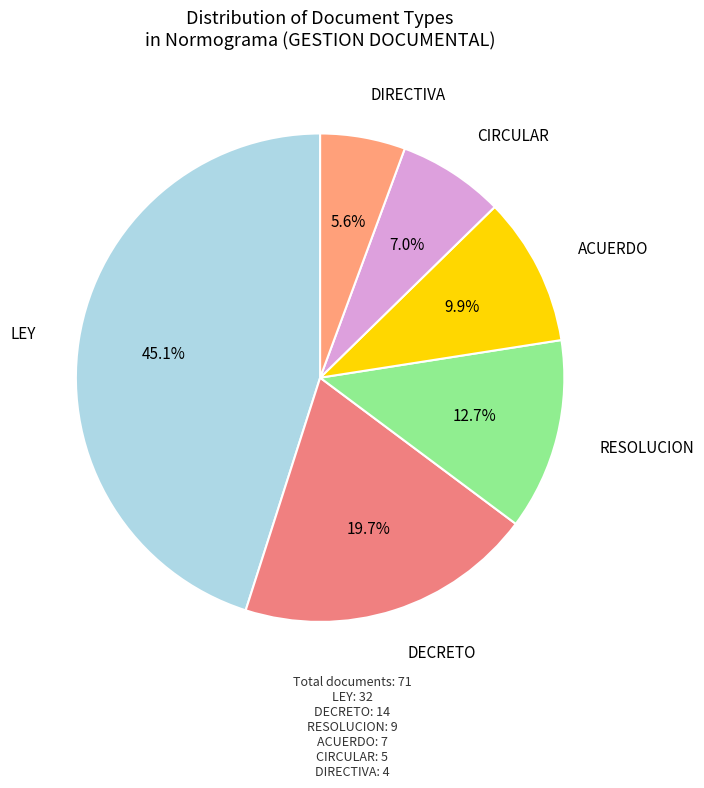

Does any single category account for the majority?

No